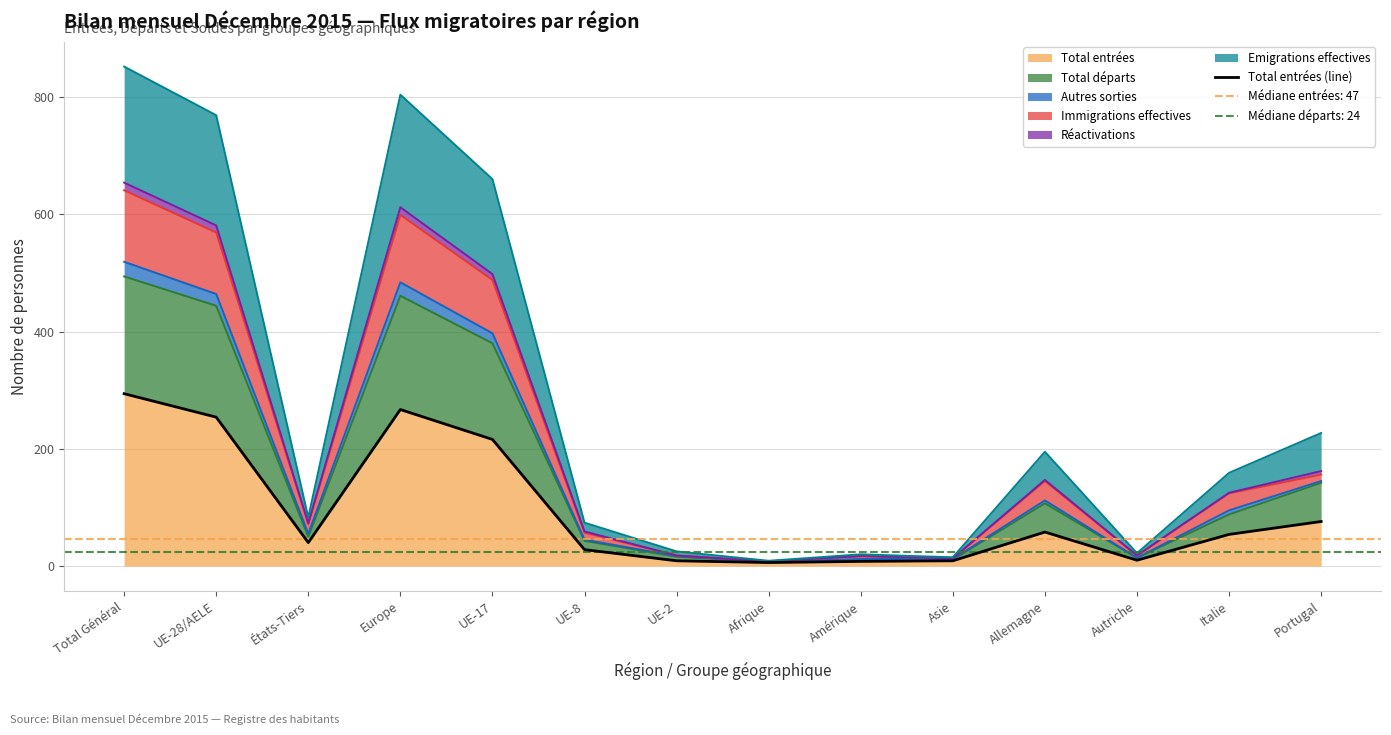

How many points are lower than both their immediate neighbors (excluding endpoints)?

3